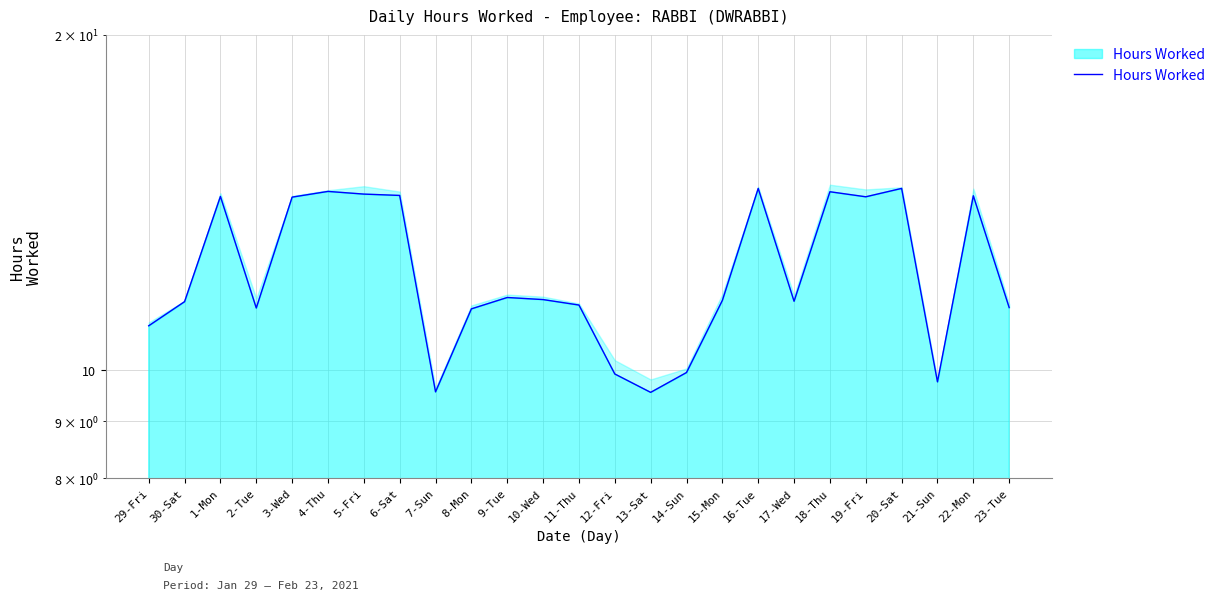

True or false: the data shows 24.9 at 4-Thu.

False